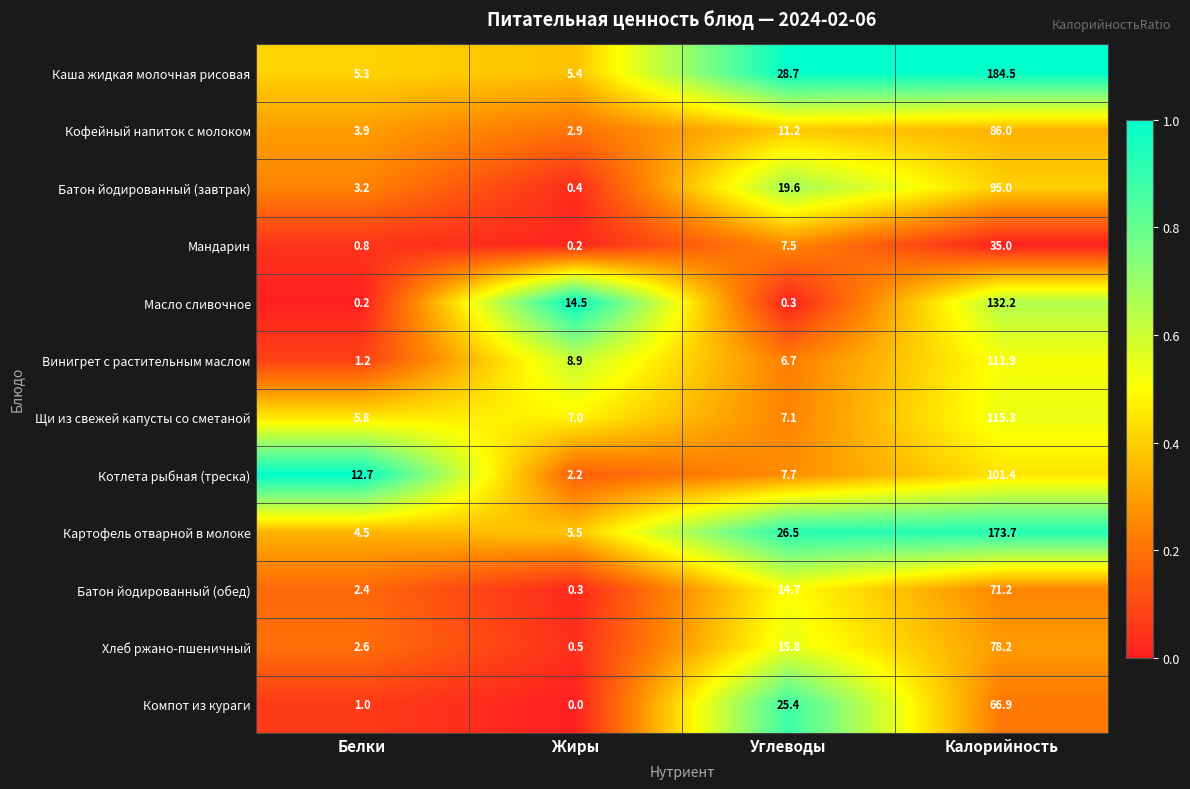

What is the average value of the Батон йодированный (обед) series?

22.2